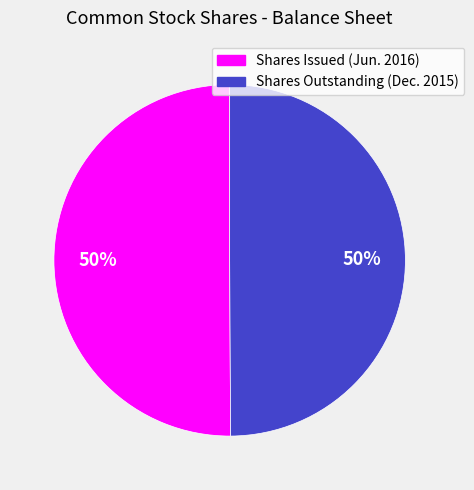

To the nearest percent, what is the average slice percentage?

50%